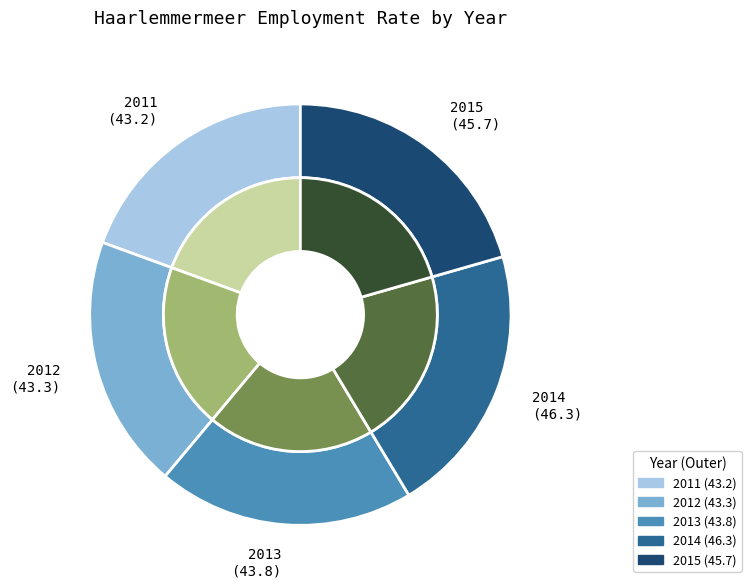

Is it true that 2014 is 21% of the pie?

True